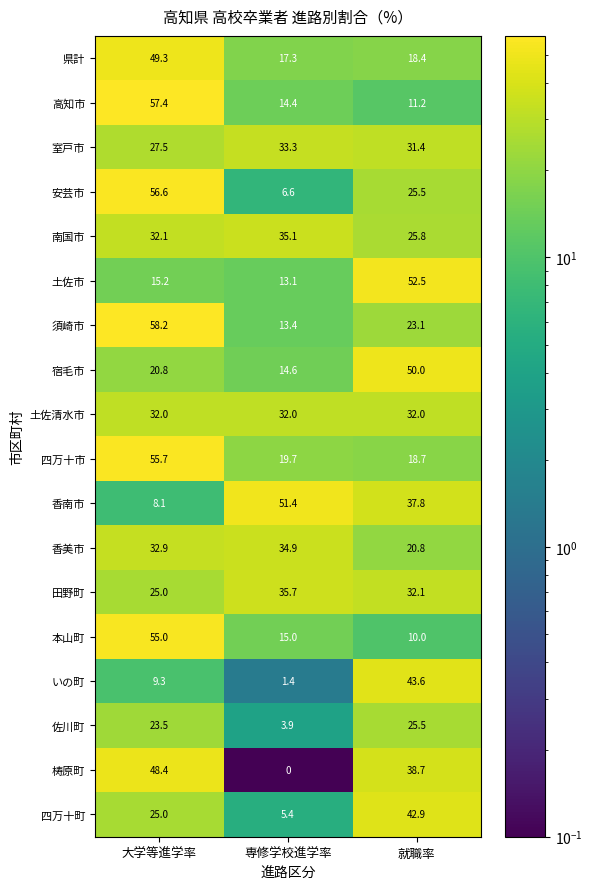

At which category is the sum across all series the highest?

大学等進学率